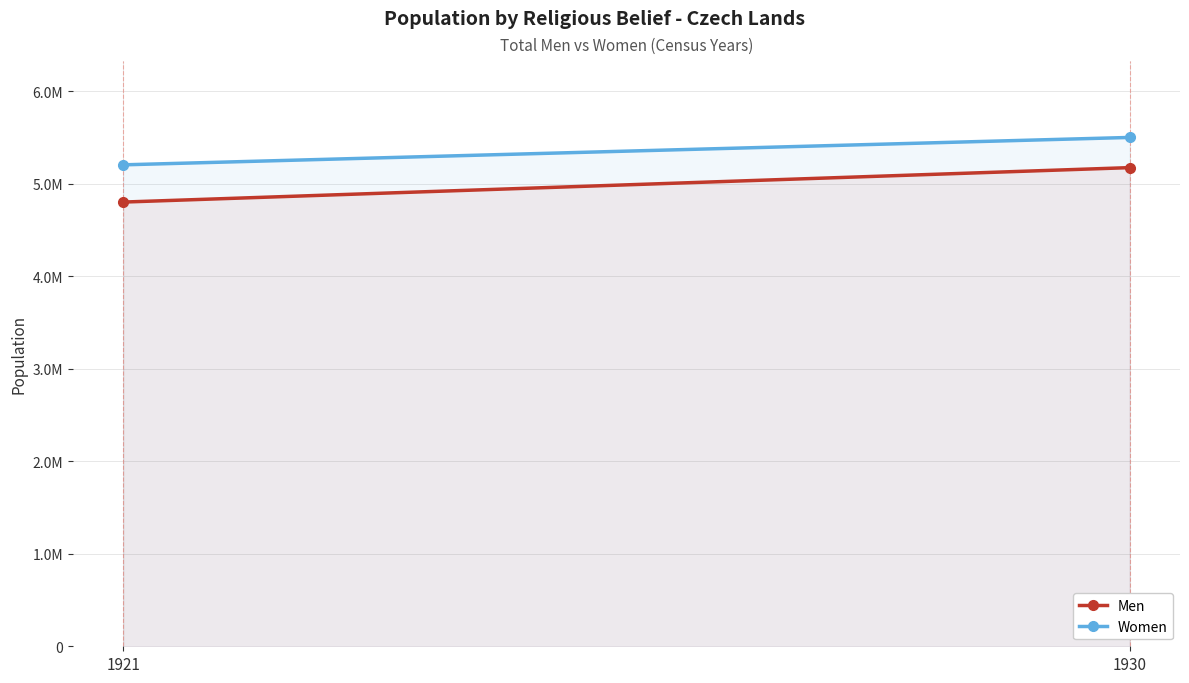

Read the Men value at 1921, to the nearest 100.

4801600